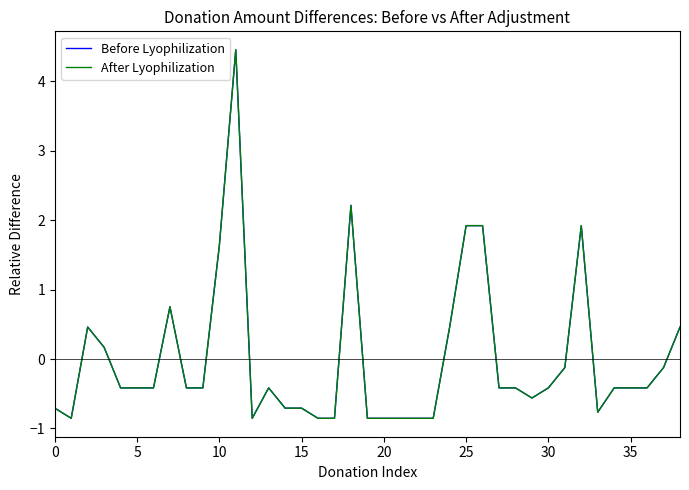

True or false: After Lyophilization and Before Lyophilization cross at least once.

False